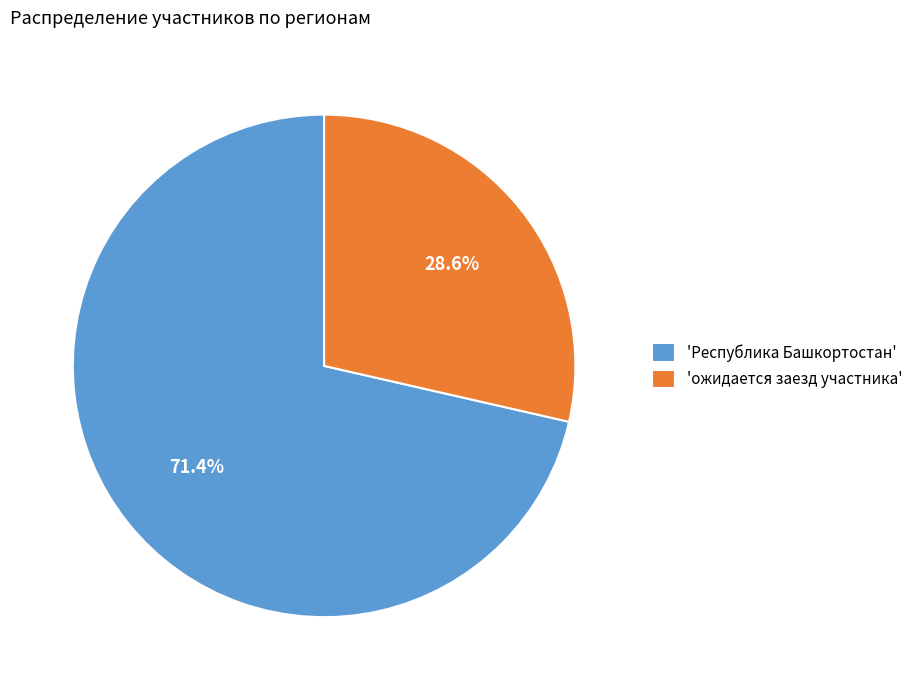

How many segments does this pie chart have?

2